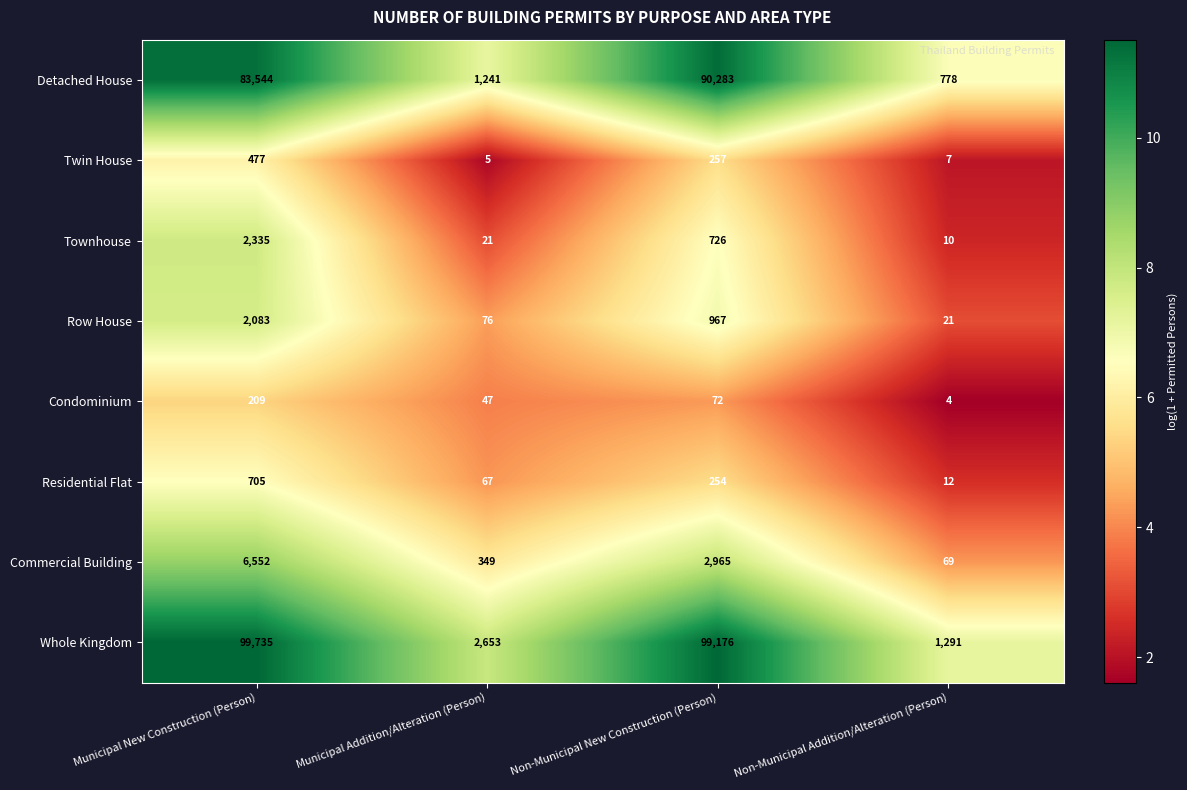

At how many categories does at least one series exceed 4?

4